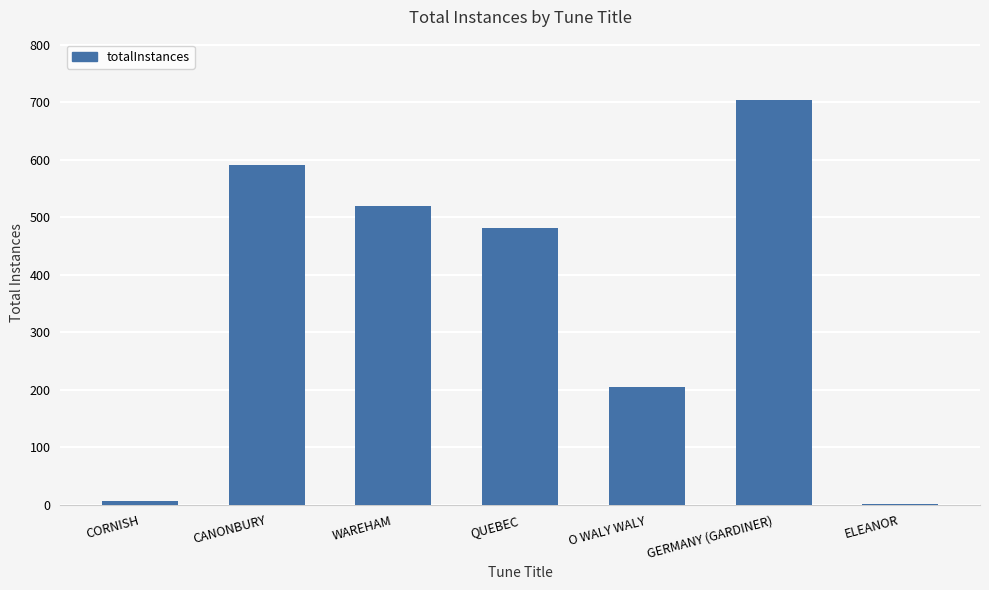

What is the sum of all values?

2504